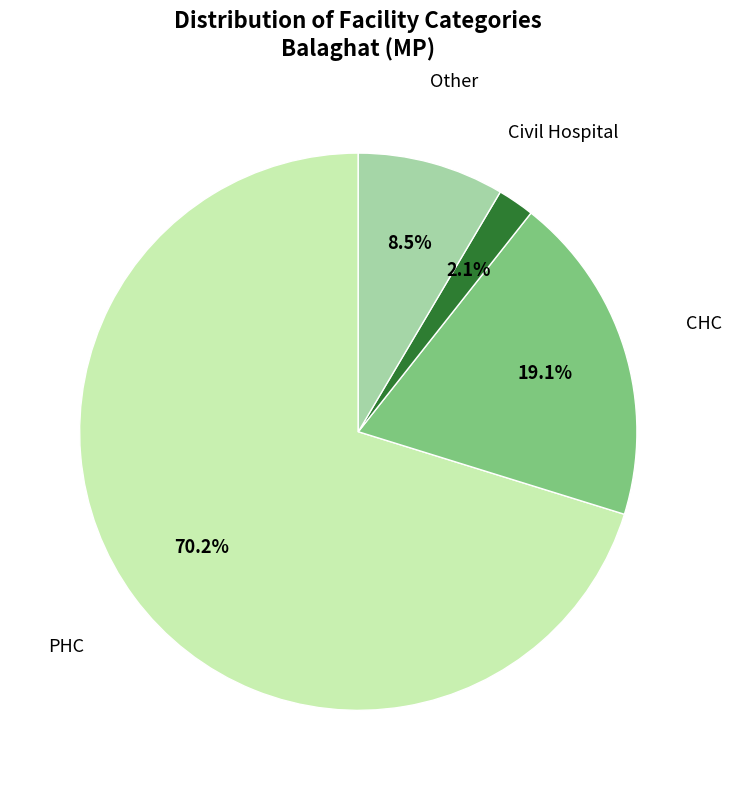

Which has a higher value, Other or Civil Hospital?

Other